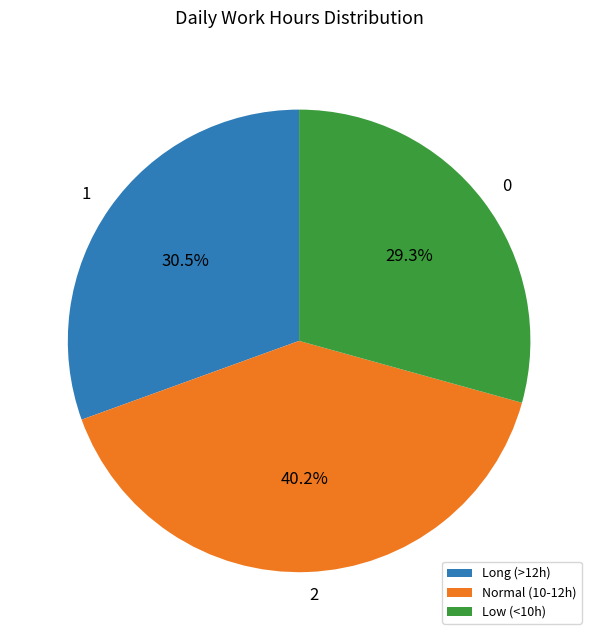

Is there any slice that represents more than half of the pie?

No